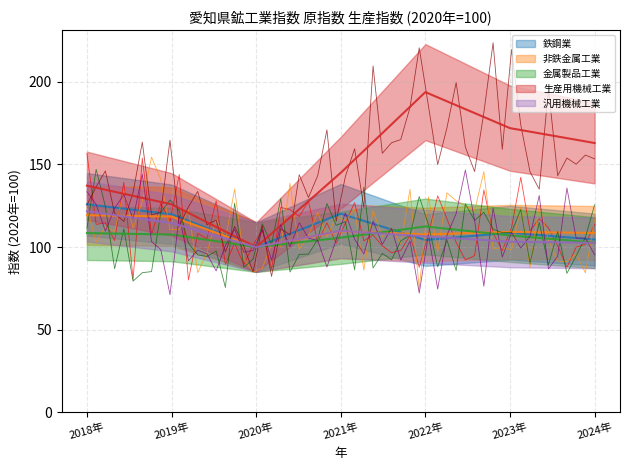

Reading left to right, list all the values displayed in this chart.

鉄鋼業: 2018年=125.9	2019年=119.9	2020年=100.0	2021年=120.2	2022年=104.3	2023年=108.7	2024年=104.6
非鉄金属工業: 2018年=119.3	2019年=118.5	2020年=100.0	2021年=109.6	2022年=107.7	2023年=109.2	2024年=108.6
金属製品工業: 2018年=108.5	2019年=107.6	2020年=100.0	2021年=105.7	2022年=112.5	2023年=107.1	2024年=102.7
生産用機械工業: 2018年=137.2	2019年=125.9	2020年=100.0	2021年=145.0	2022年=193.8	2023年=172.0	2024年=163.0
汎用機械工業: 2018年=121.7	2019年=114.6	2020年=100.0	2021年=109.9	2022年=106.5	2023年=103.3	2024年=102.6